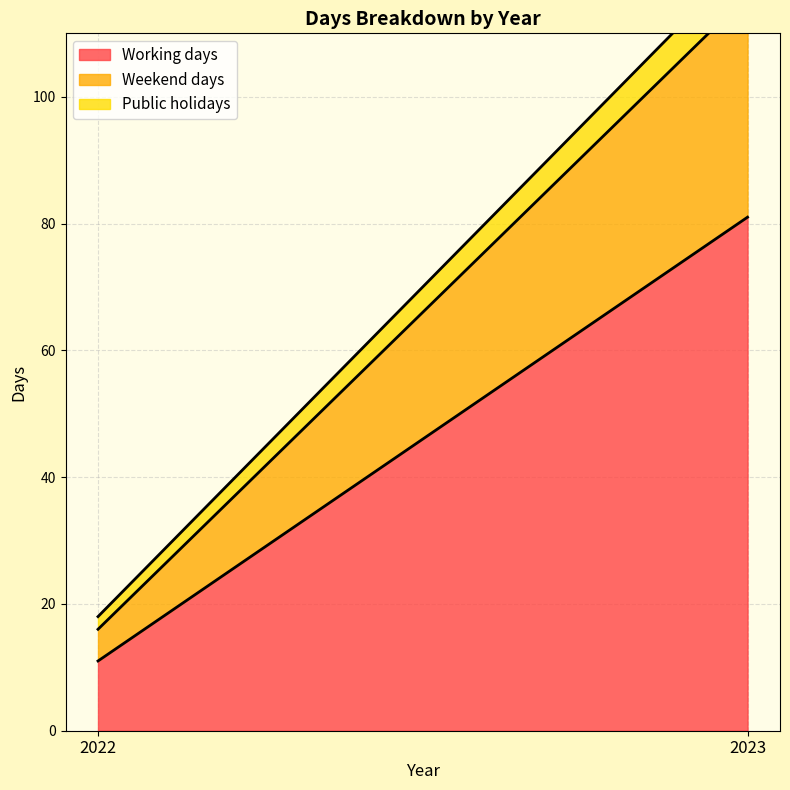

Rank the series by their maximum value, from highest to lowest.

Working days, Weekend days, Public holidays